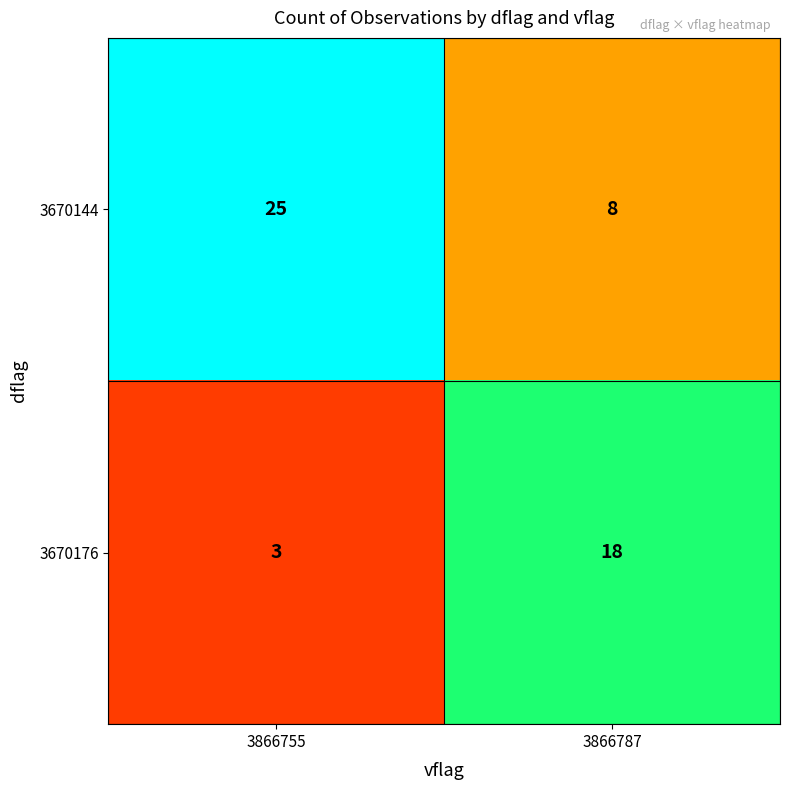

What is the maximum value for 3670176?

18